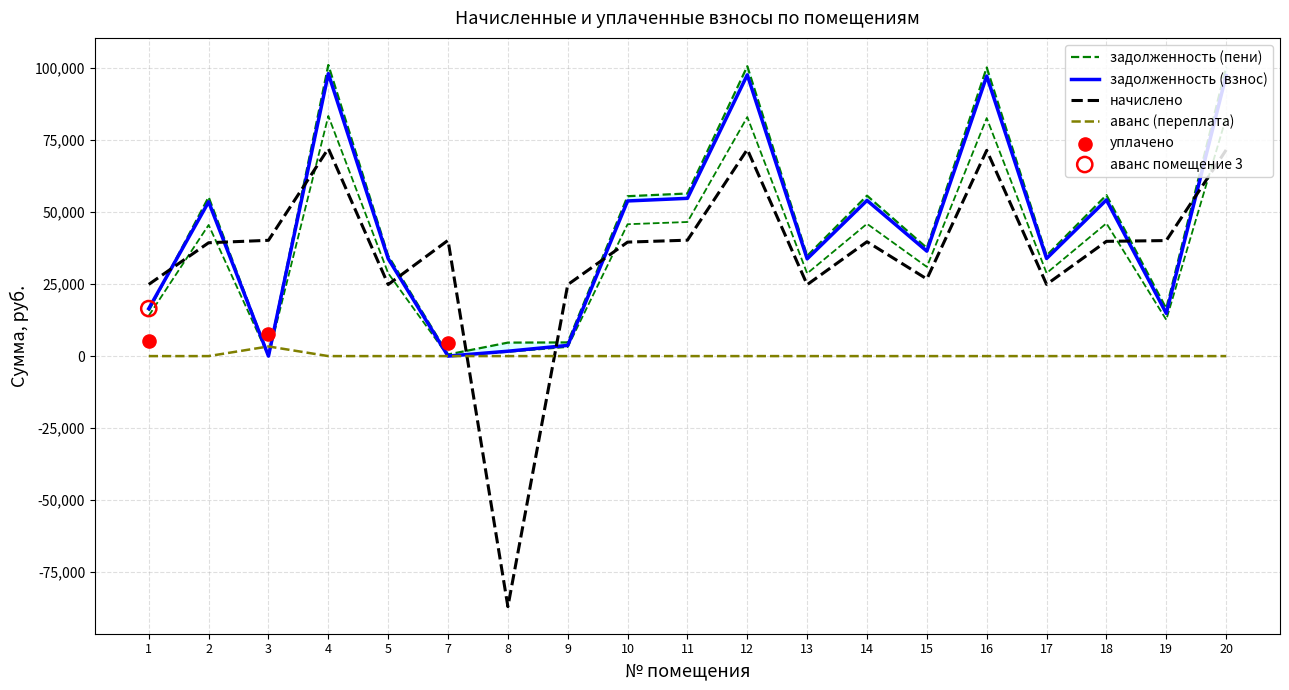

Which series ends up on top after the final intersection of начислено and аванс (переплата)?

начислено